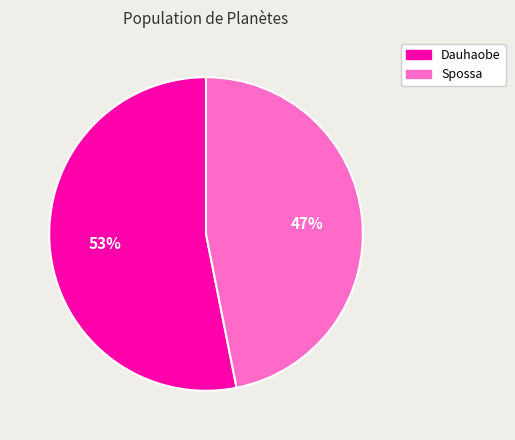

To the nearest percent, what is the combined percentage of Spossa and Dauhaobe?

100%